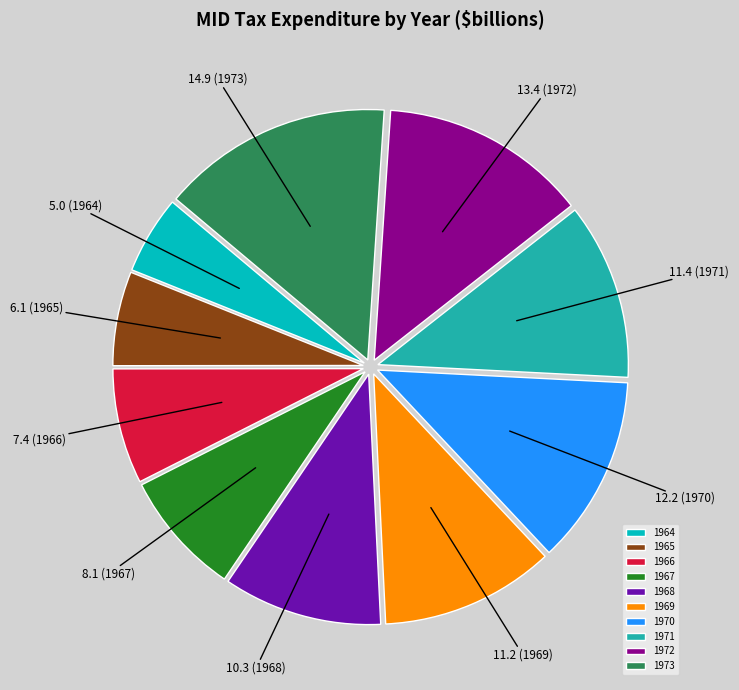

Does 1965 represent more than half of the total?

No